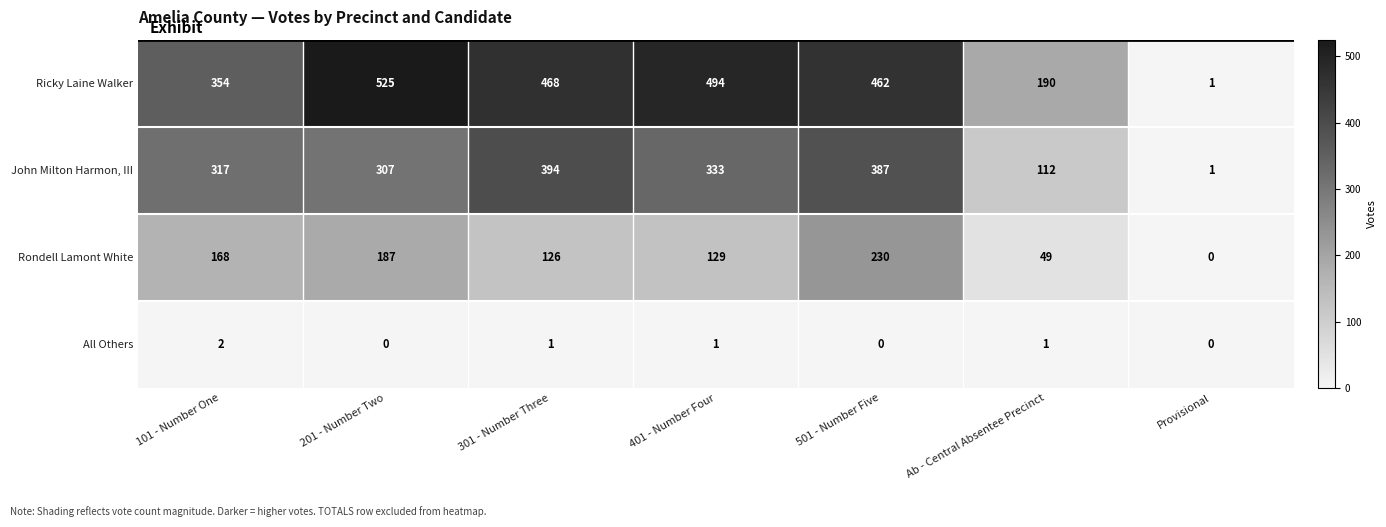

Reading left to right, what are all the values shown in this chart?

Ricky Laine Walker: 354	525	468	494	462	190	1
John Milton Harmon, III: 317	307	394	333	387	112	1
Rondell Lamont White: 168	187	126	129	230	49	0
All Others: 2	0	1	1	0	1	0